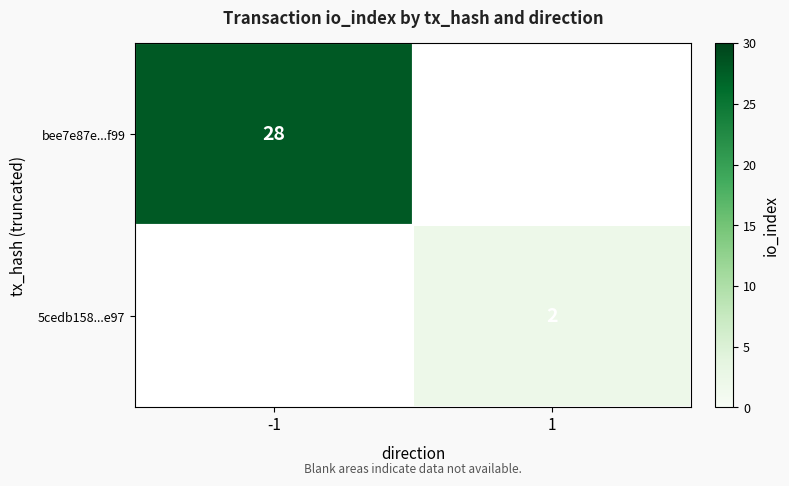

Is it true that bee7e87e...f99 equals 39 at -1?

False